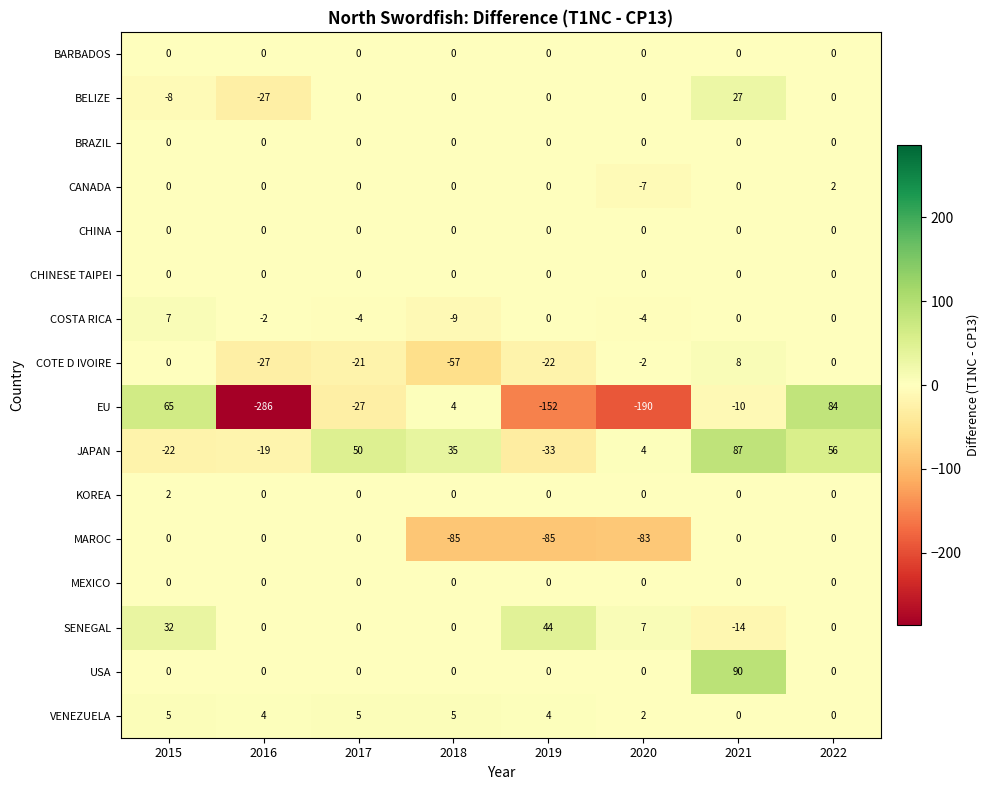

At which category does the chart reach its minimum across all series?

2016